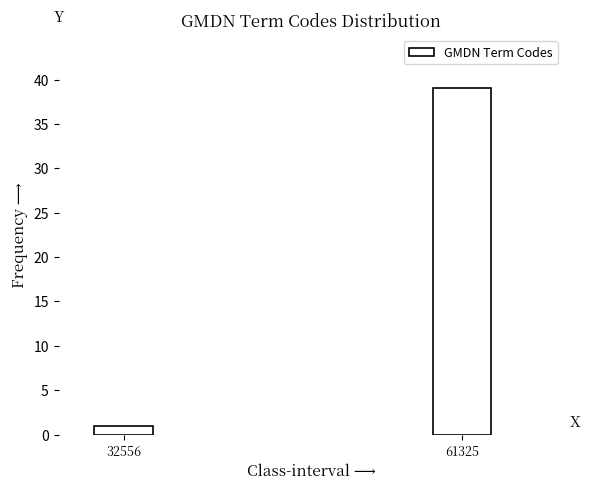

Reading right to left, extract all data points from this chart.

61325=39	32556=1